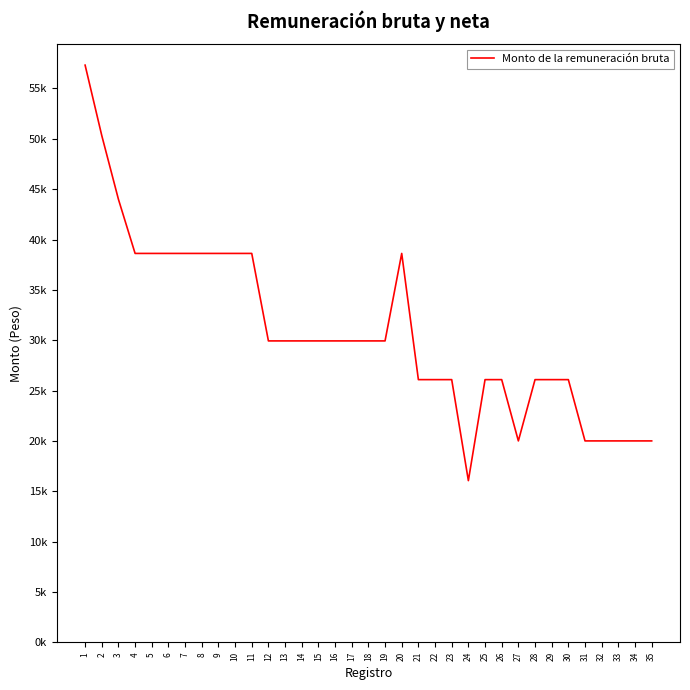

Is this an area chart (filled region under the line)?

No